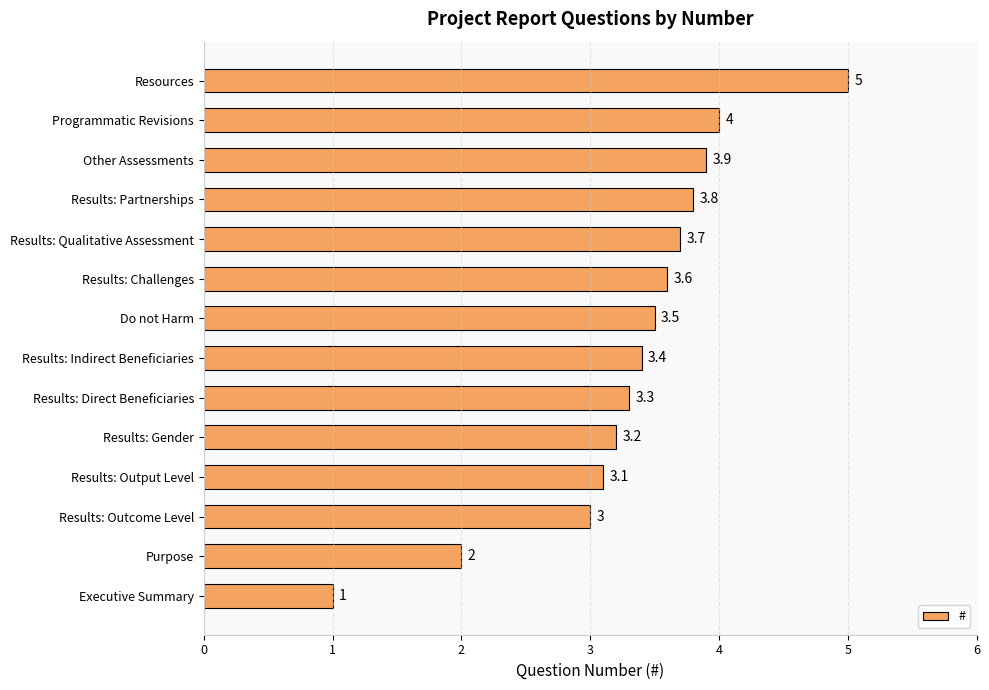

The chart shows a value of 1.6 at Do not Harm. True or false?

False